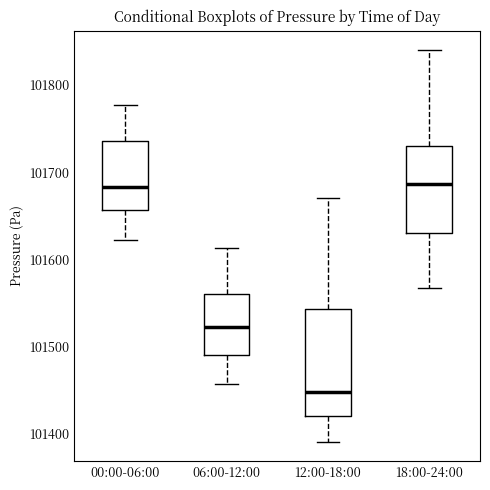

Which box is the tallest, from its lower edge to its upper edge?

12:00-18:00